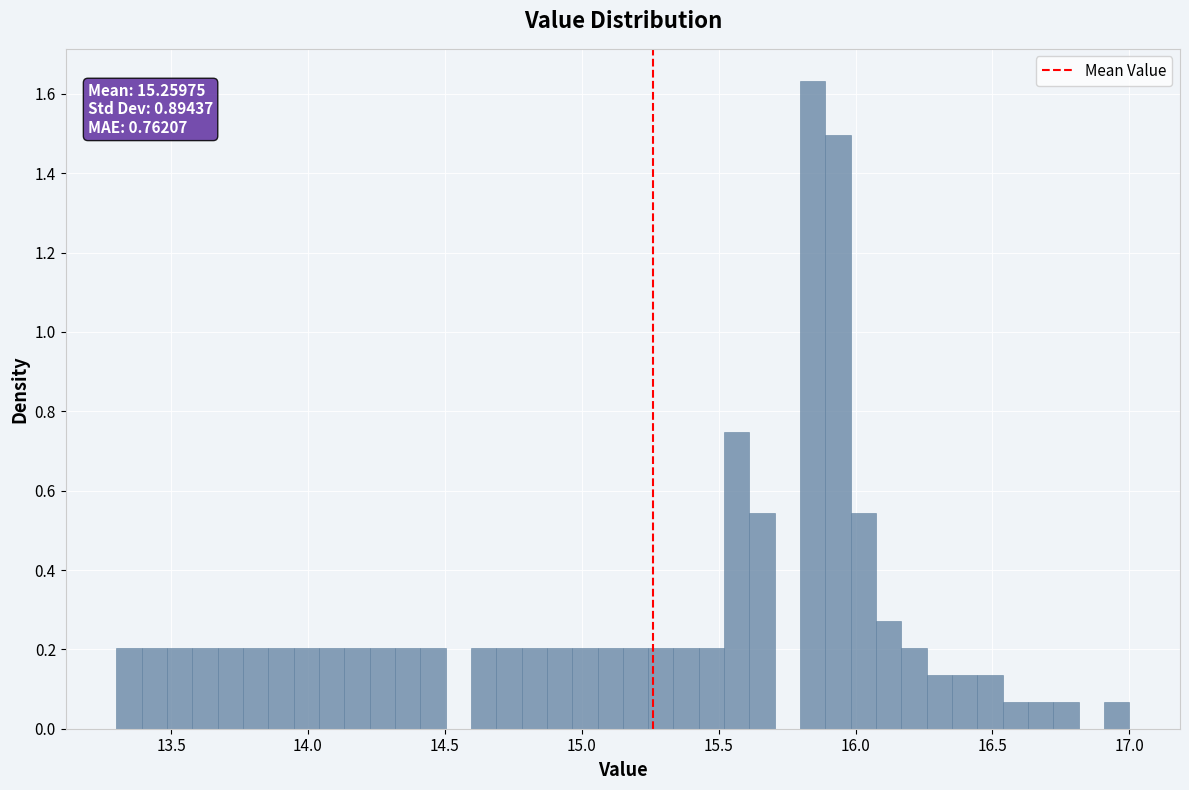

Around what value on the x-axis is the tallest bar? Give the approximate position of its centre, as read against the axis.

15.85